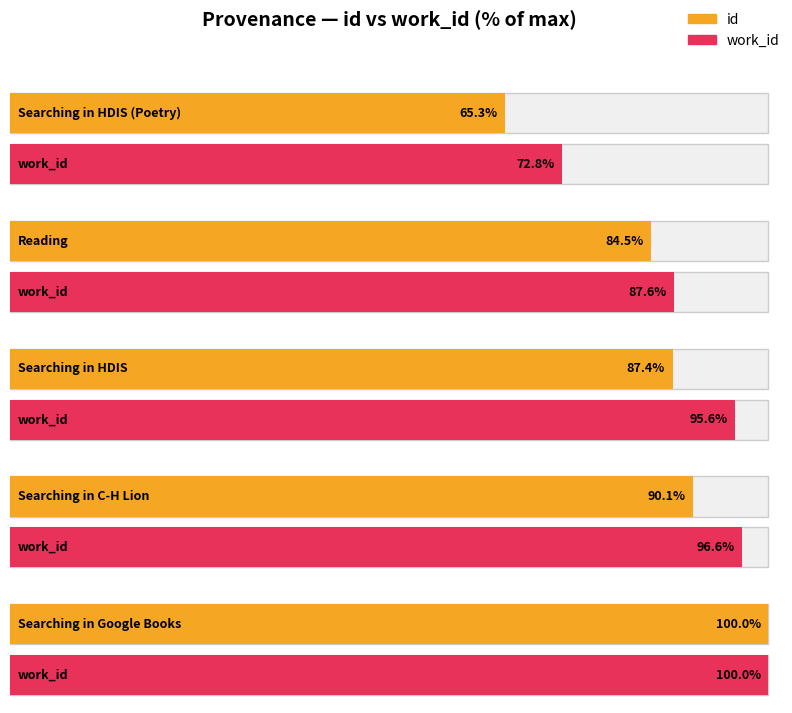

List the series in order of their peak value, lowest first.

work_id, id